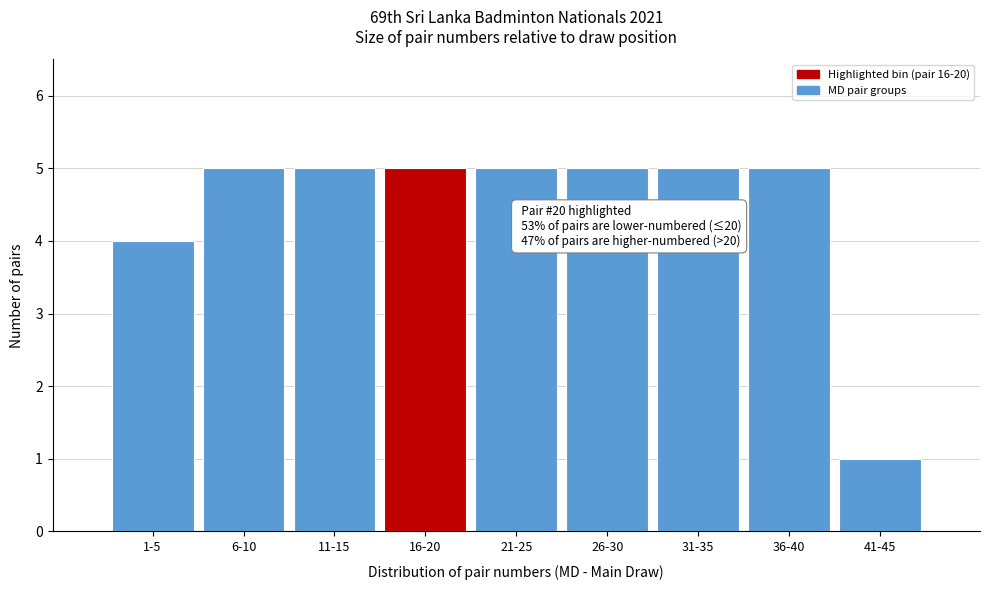

Reading left to right, list all the values displayed in this chart.

1-5=4	6-10=5	11-15=5	16-20=5	21-25=5	26-30=5	31-35=5	36-40=5	41-45=1